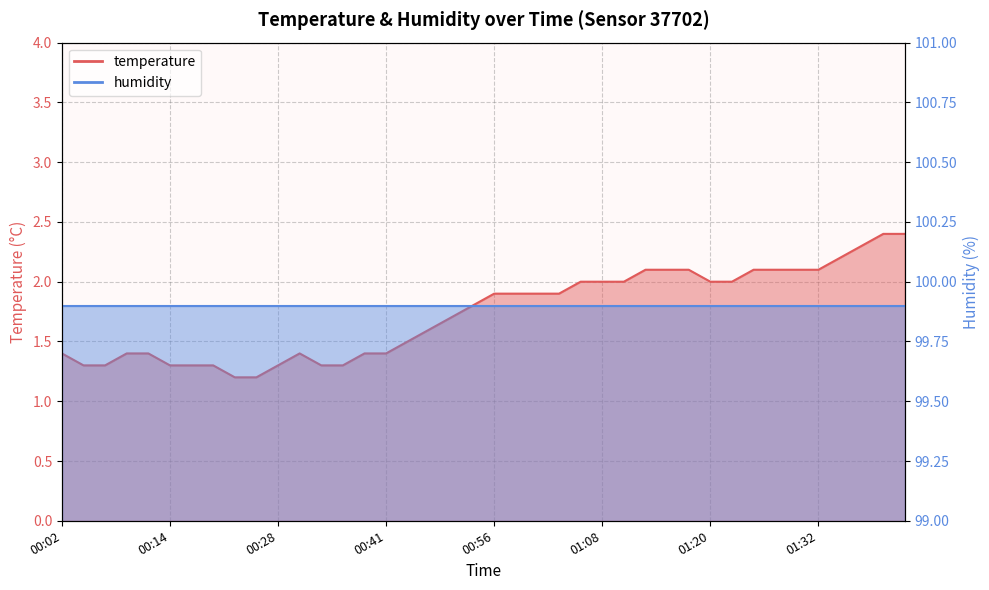

What is the sum of the values at 01:15 and 01:27?

4.2